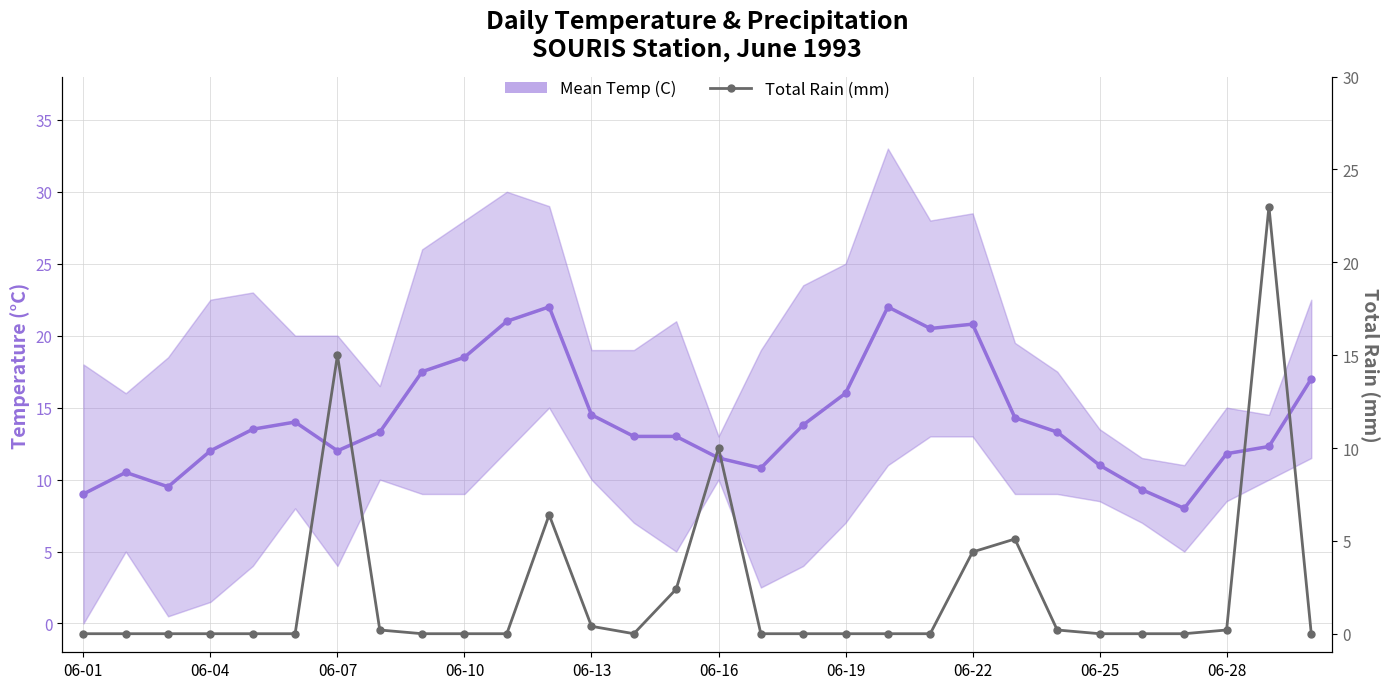

What is the average value of the Total Rain (mm) series?

2.2